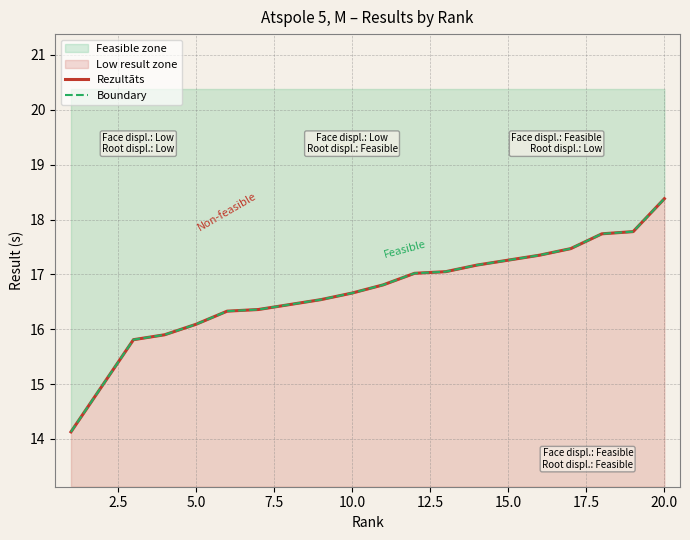

What is the average value of the Rezultāts series?

16.7